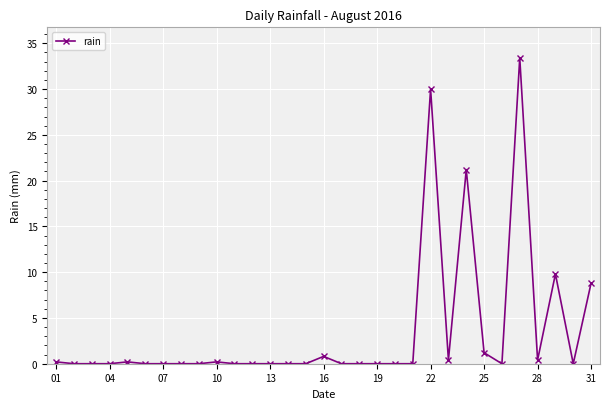

What is the value of the 22nd point from the left?

30.0